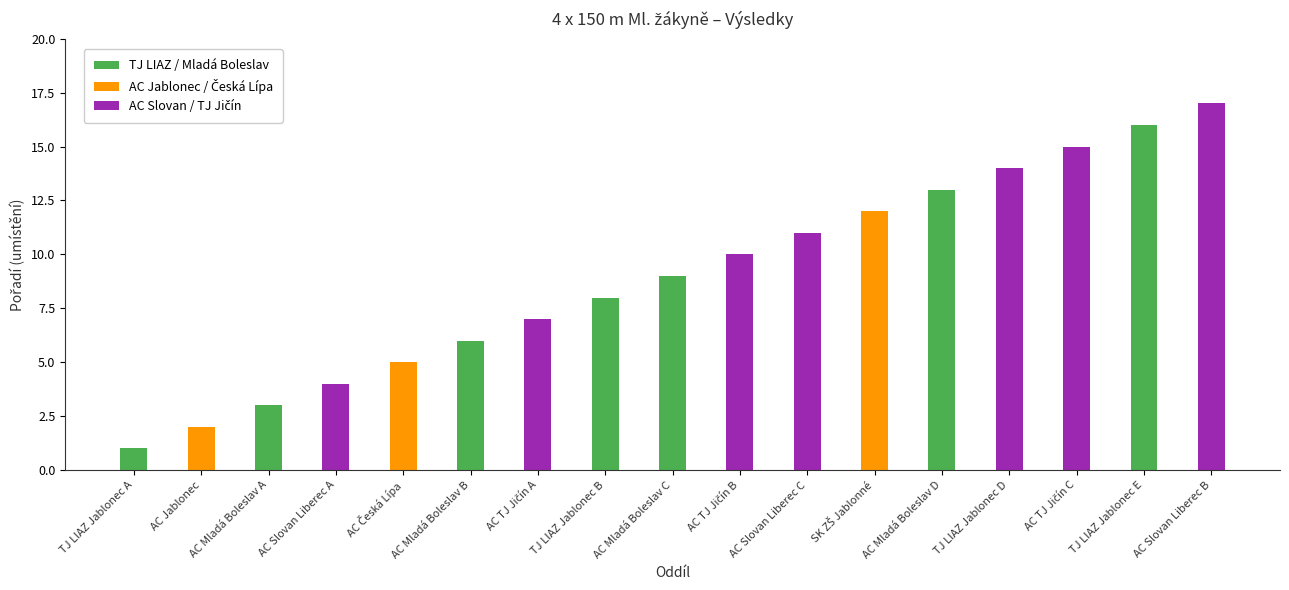

What is the greatest value displayed?

17